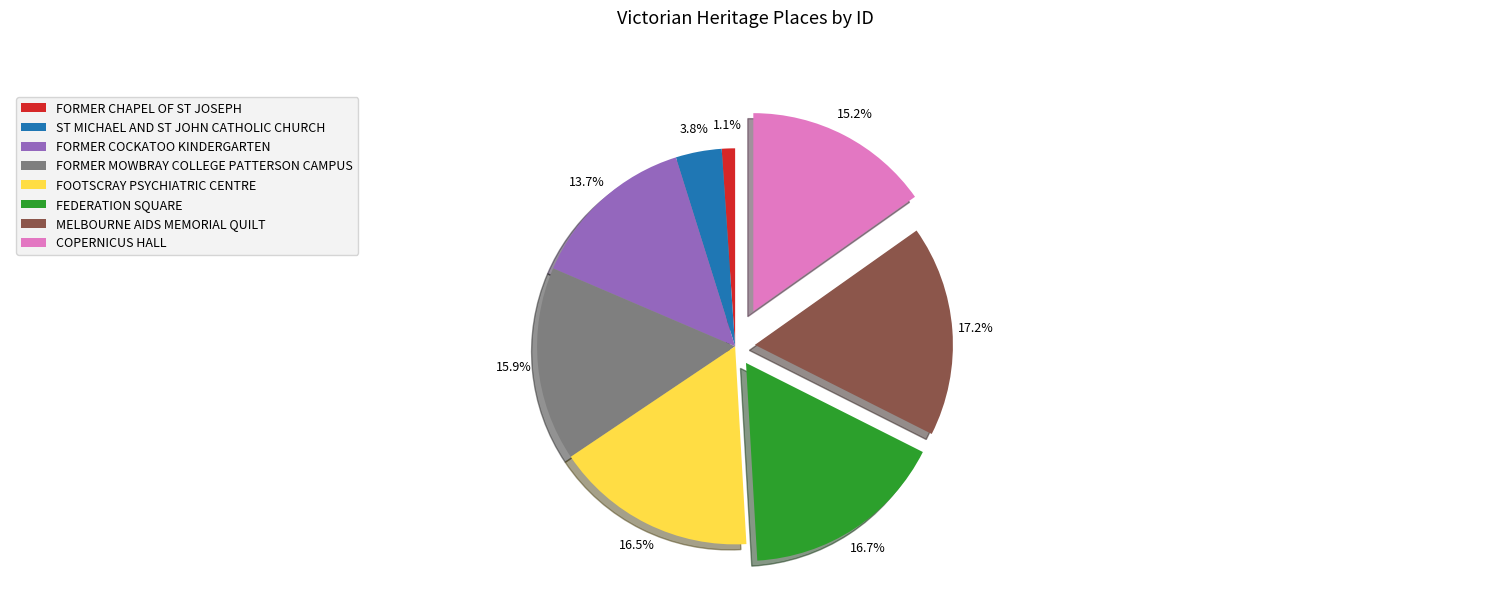

Approximately how many times larger is the value at FOOTSCRAY PSYCHIATRIC CENTRE compared to FORMER MOWBRAY COLLEGE PATTERSON CAMPUS?

1.0